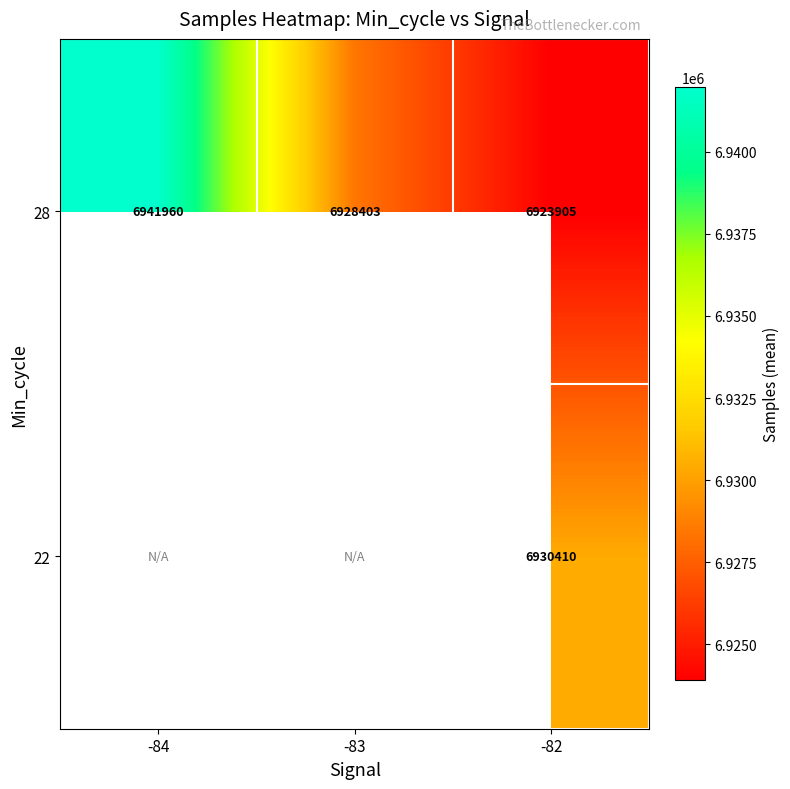

The 28 series shows 6941960 at -84. True or false?

True